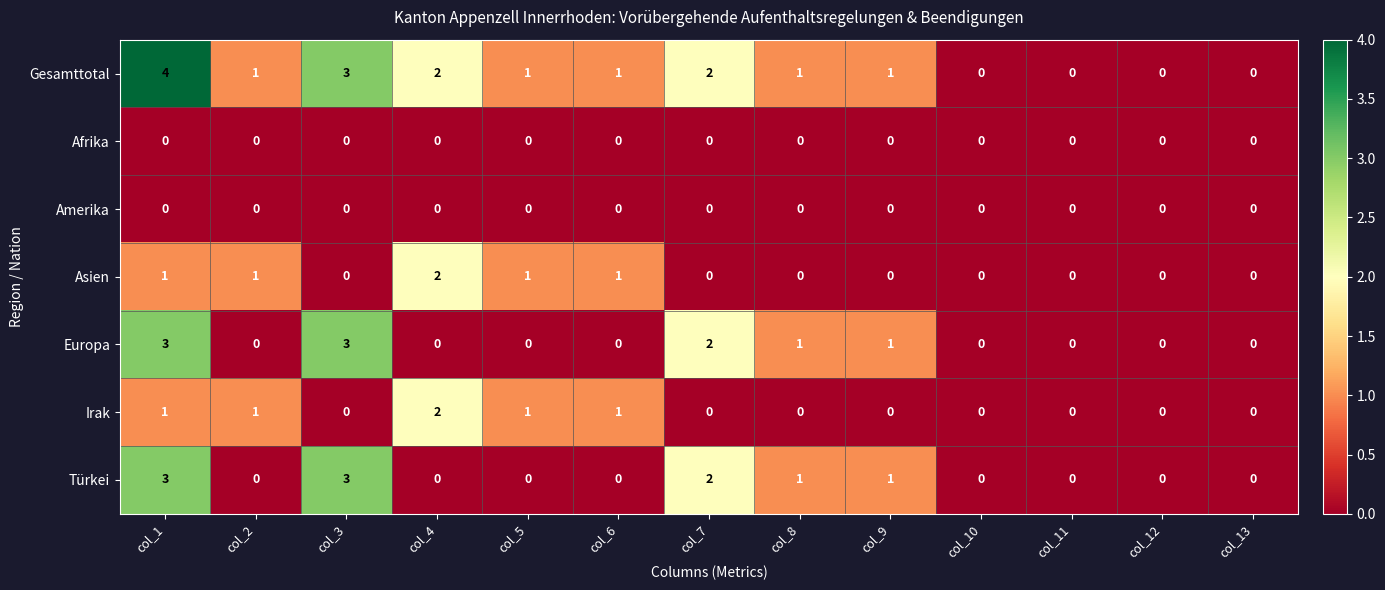

Which series has the widest spread of values?

Gesamttotal